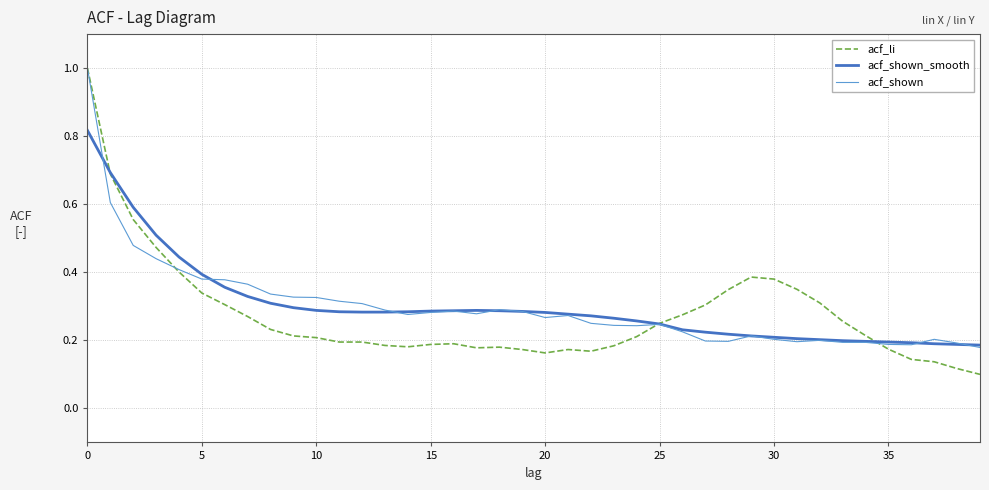

In acf_shown_smooth, how many points are higher than both neighbors (excluding endpoints)?

1